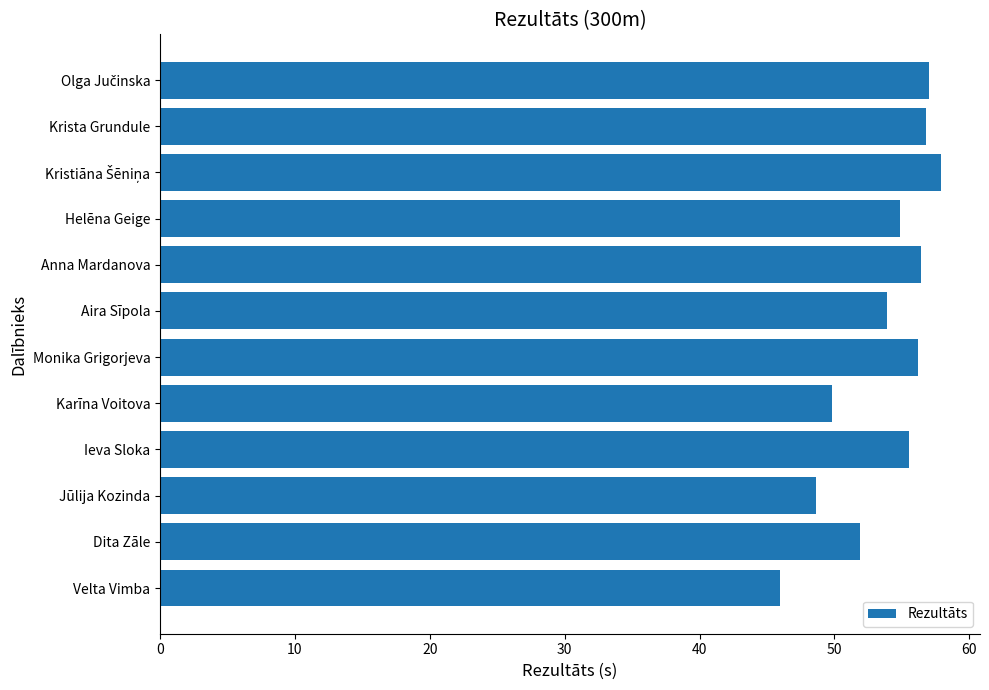

Are the bars grouped side by side (vs. stacked)?

No